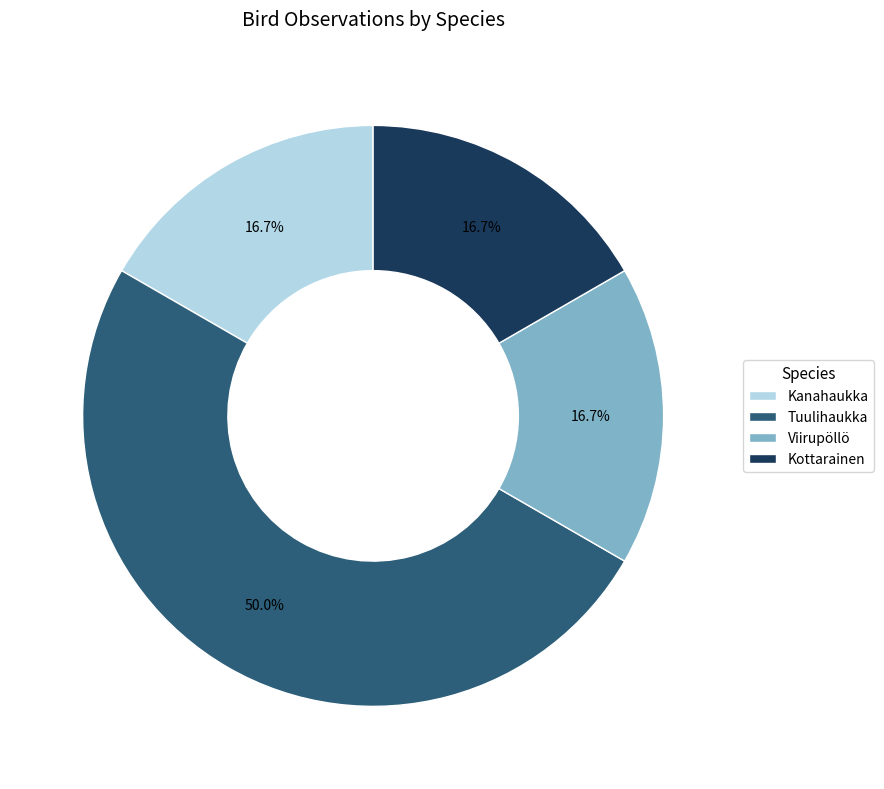

What is the largest slice in the pie chart?

Tuulihaukka